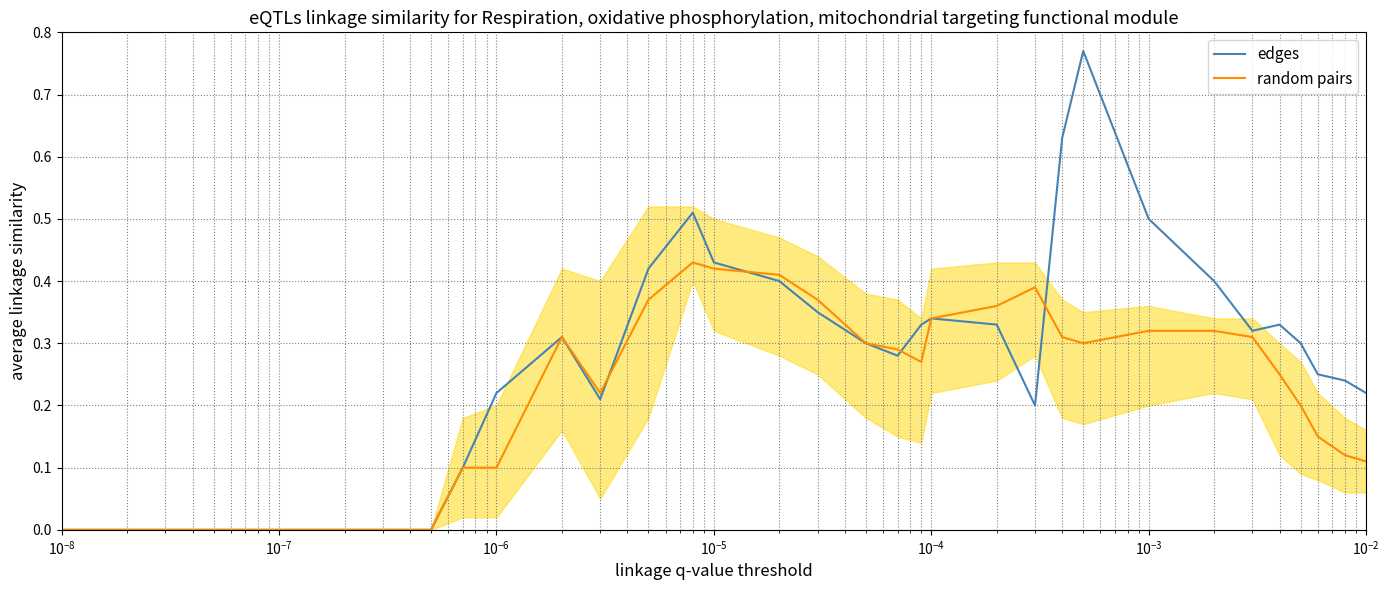

Rank the series by their average value, from lowest to highest.

random pairs, edges